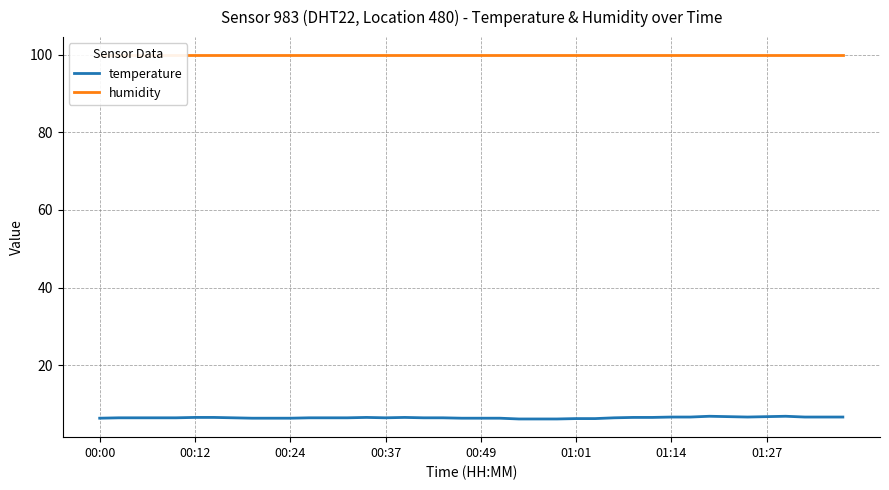

Which series changed the most between 24 and 33?

temperature